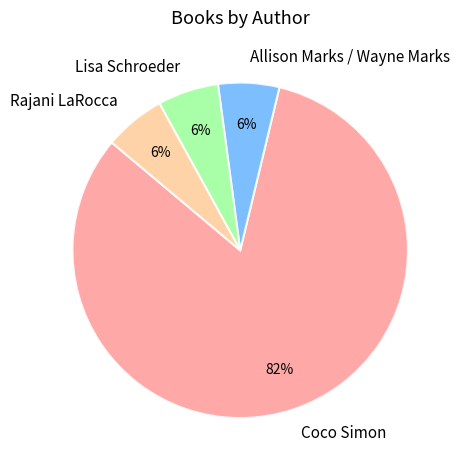

To the nearest percent, what is the average slice percentage?

25%